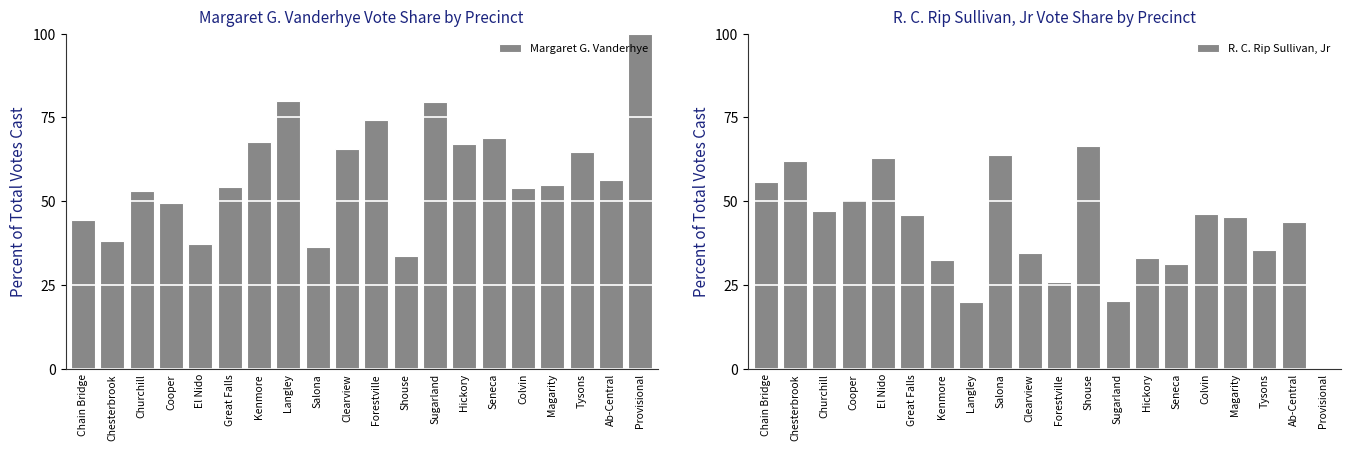

Is it true that R. C. Rip Sullivan, Jr equals 9.1 at Kenmore?

False